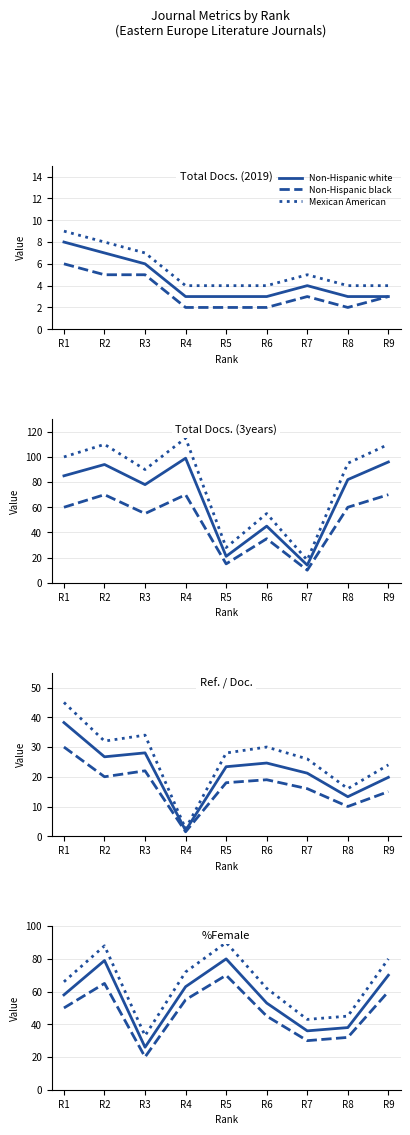

Which has a higher value, R6 or R3?

R6